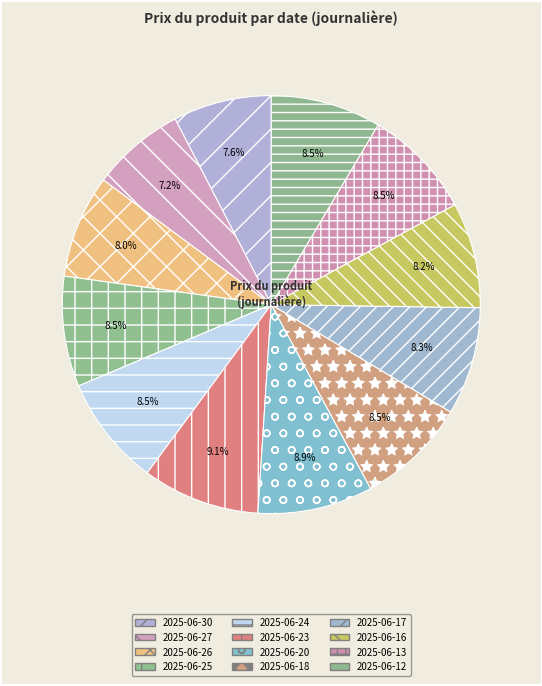

To the nearest percent, what is the difference between the largest and smallest slice percentages?

2%